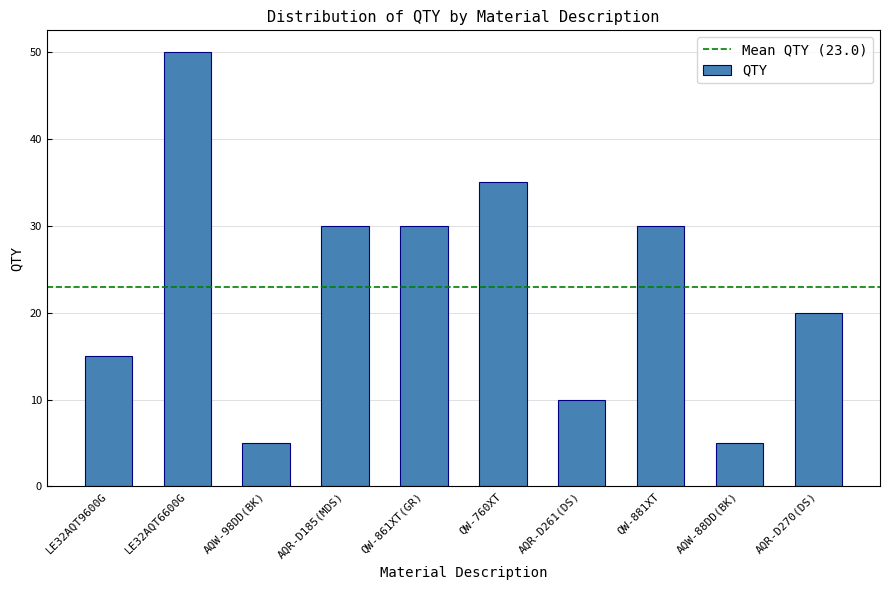

What is the difference between the second highest and minimum values?

30